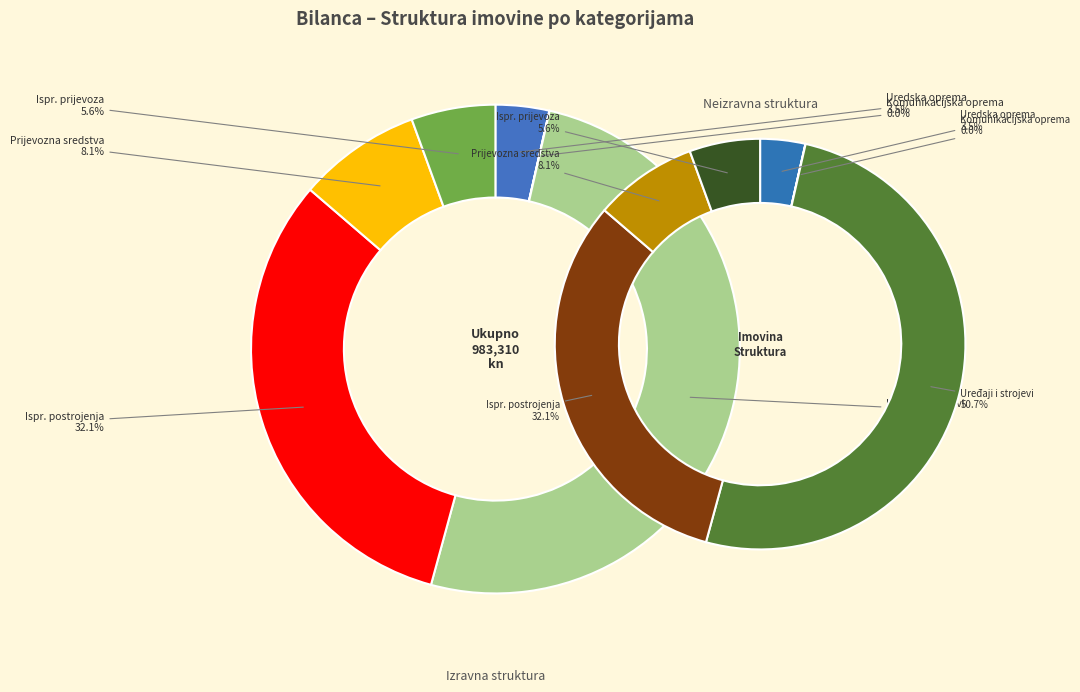

How many segments does this pie chart have?

6